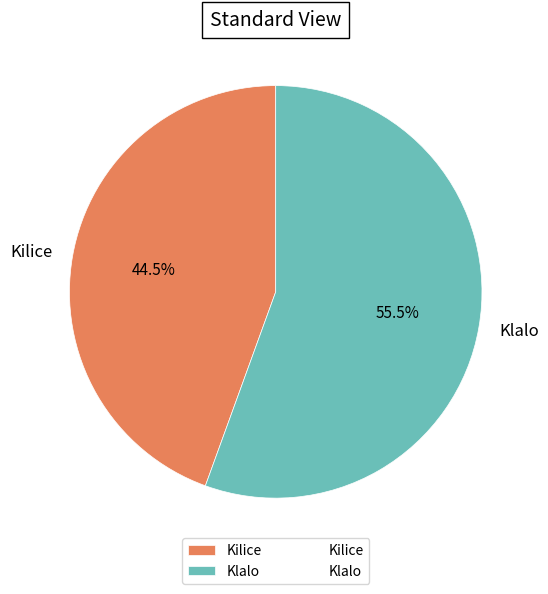

To the nearest percent, what is the difference between the Klalo and Kilice slice percentages?

11%